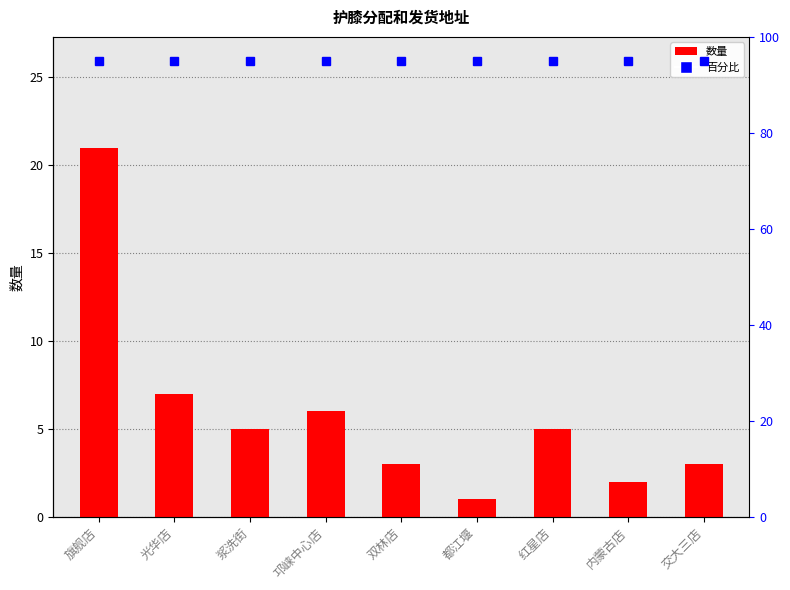

Reading left to right, what are all the values shown in this chart?

旗舰店=21	光华店=7	浆洗街=5	邛崃中心店=6	双林店=3	都江堰=1	红星店=5	内蒙古店=2	交大三店=3